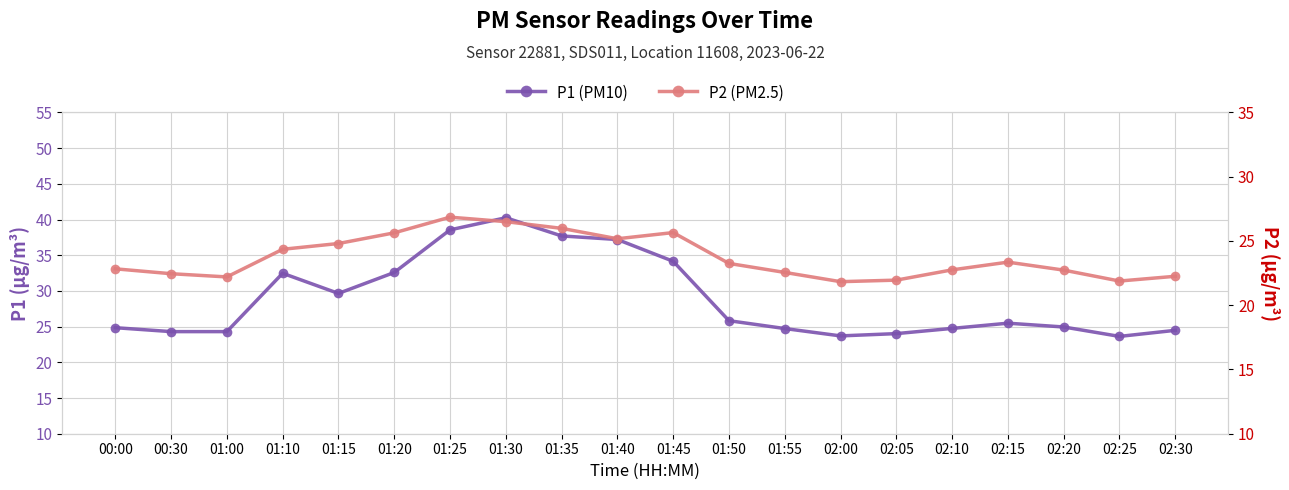

Reading left to right, transcribe all the data shown in this chart.

P1 (PM10): 24.9	24.3	24.3	32.5	29.6	32.6	38.5	40.2	37.7	37.2	34.1	25.8	24.7	23.7	24.0	24.8	25.5	24.9	23.6	24.5
P2 (PM2.5): 22.8	22.4	22.2	24.4	24.8	25.6	26.9	26.5	26.0	25.2	25.6	23.2	22.6	21.8	21.9	22.8	23.4	22.7	21.9	22.2